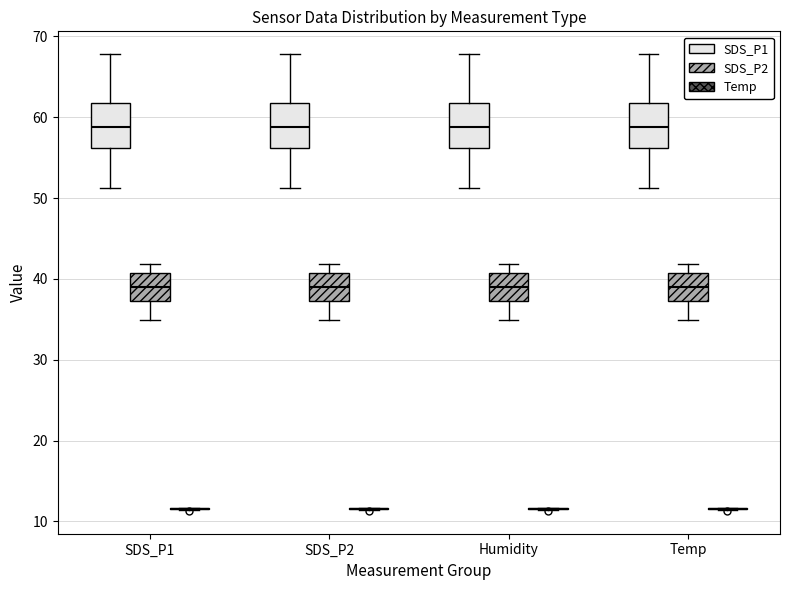

Reading left to right, transcribe this box plot: for each box, give where its median line is, the range the box spans, and where its two whiskers end, as read against the y-axis. The values are not printed on the chart, so give them approximately, as read against the axis.

SDS_P1 (SDS_P1): median 59, box 56 to 62, whiskers 51 to 68
SDS_P1 (SDS_P2): median 39, box 37 to 41, whiskers 35 to 42
SDS_P1 (Temp): box collapsed to a line at 12, whiskers 11 to 12
SDS_P2 (SDS_P1): median 59, box 56 to 62, whiskers 51 to 68
SDS_P2 (SDS_P2): median 39, box 37 to 41, whiskers 35 to 42
SDS_P2 (Temp): box collapsed to a line at 12, whiskers 11 to 12
Humidity (SDS_P1): median 59, box 56 to 62, whiskers 51 to 68
Humidity (SDS_P2): median 39, box 37 to 41, whiskers 35 to 42
Humidity (Temp): box collapsed to a line at 12, whiskers 11 to 12
Temp (SDS_P1): median 59, box 56 to 62, whiskers 51 to 68
Temp (SDS_P2): median 39, box 37 to 41, whiskers 35 to 42
Temp (Temp): box collapsed to a line at 12, whiskers 11 to 12